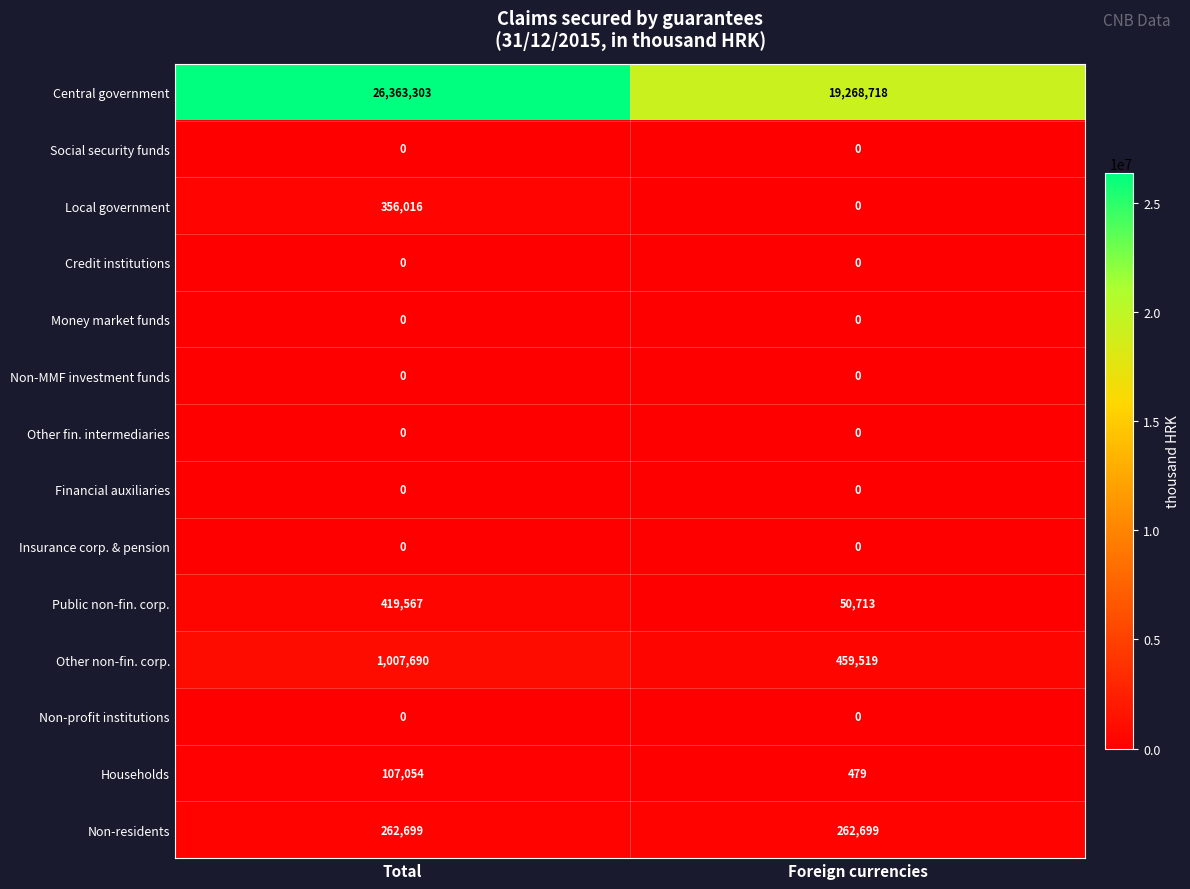

What value does the Local government series have at Total, to the nearest 100?

356000